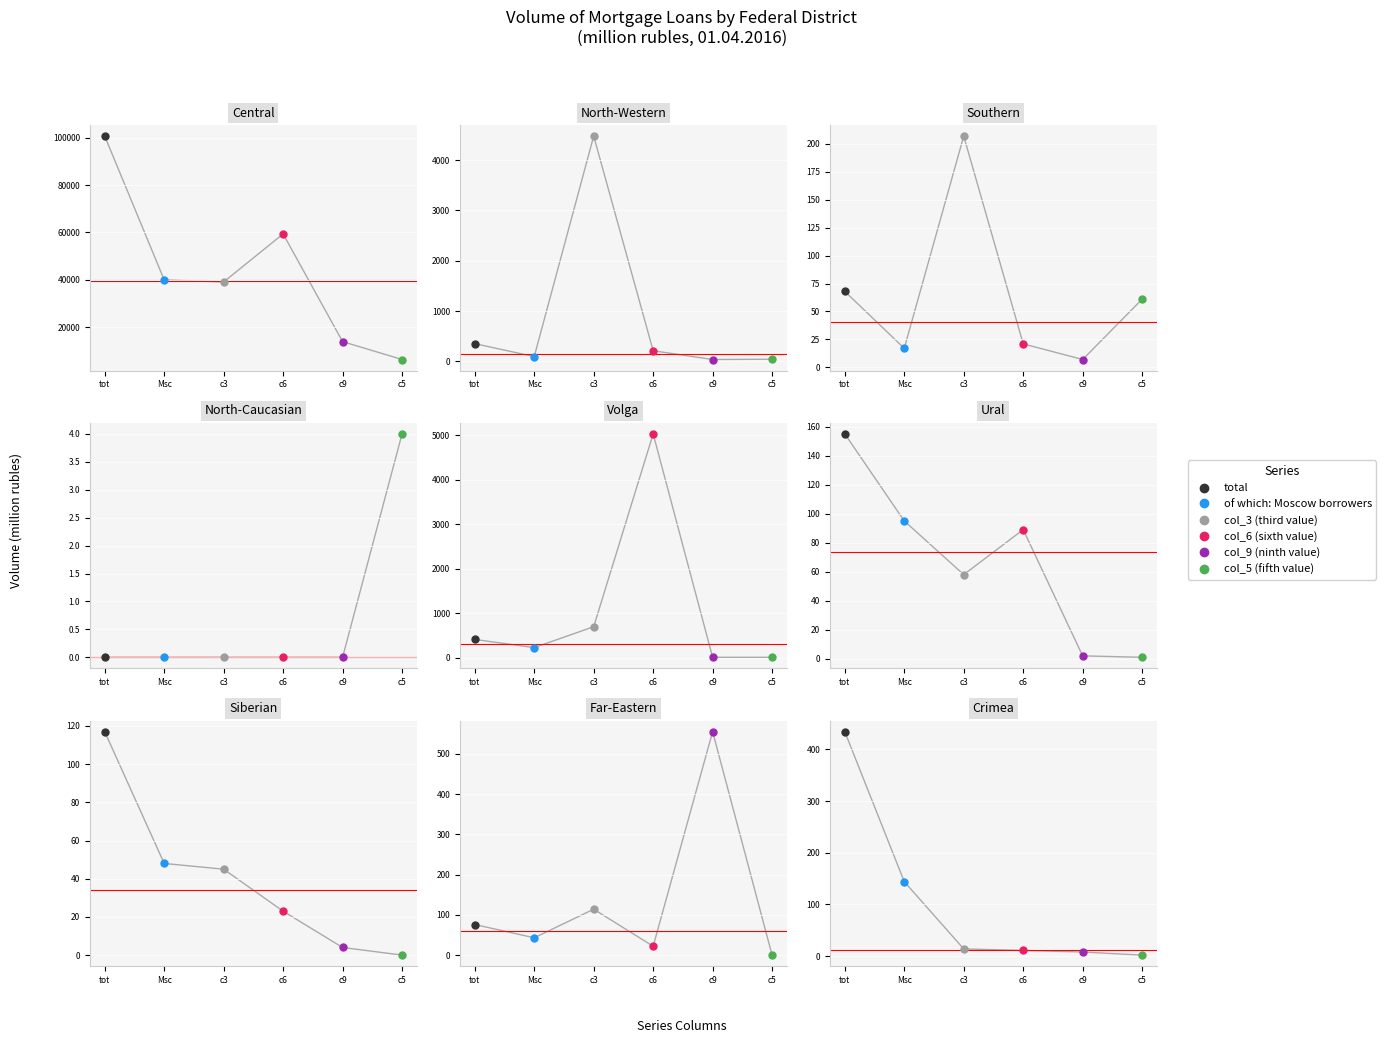

What are all the series names shown in the legend?

total, of which: Moscow borrowers, col_3 (third value), col_6 (sixth value), col_9 (ninth value), col_5 (fifth value)